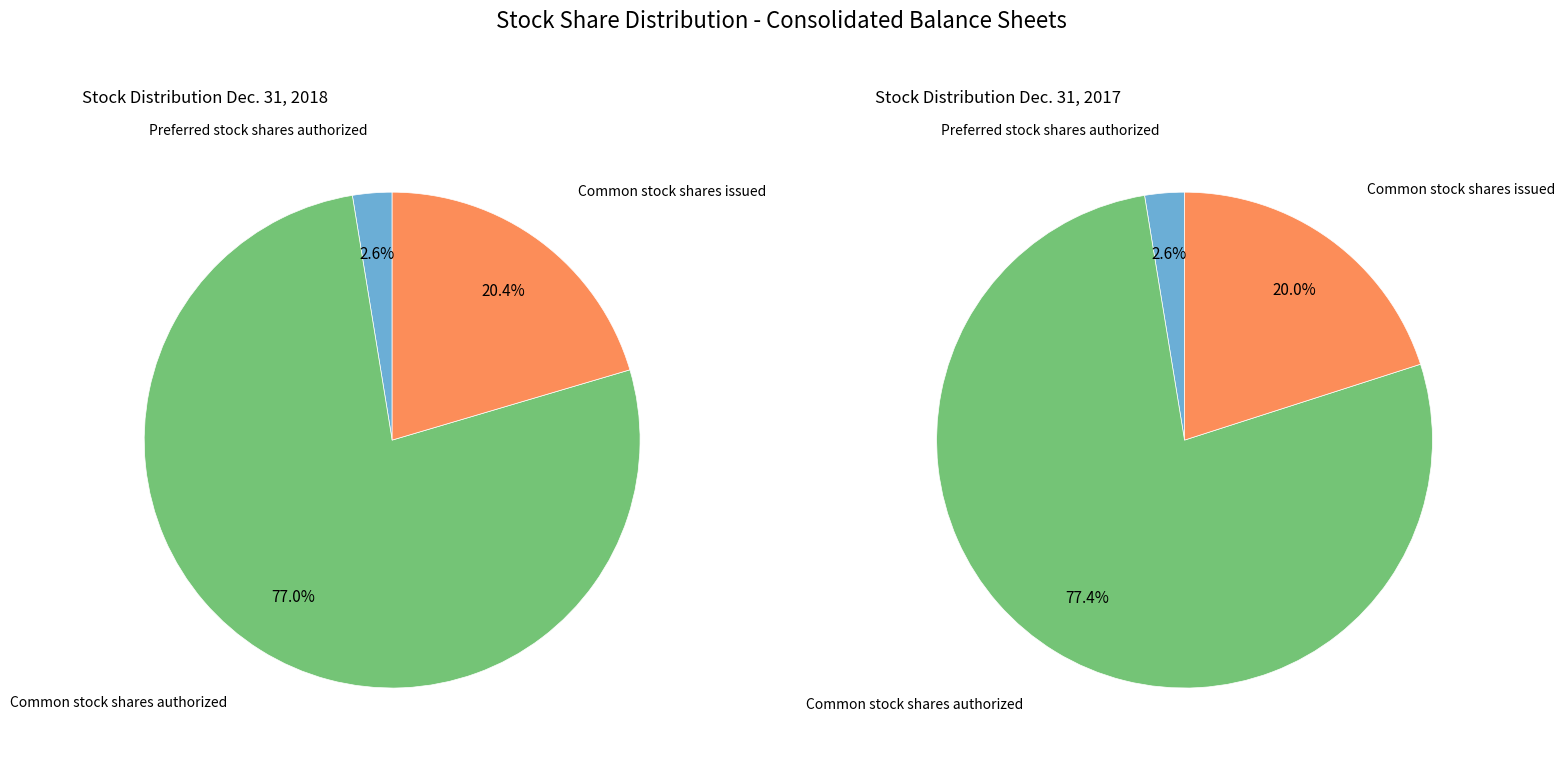

What percentage is the Common stock shares authorized slice, to the nearest percent?

77%